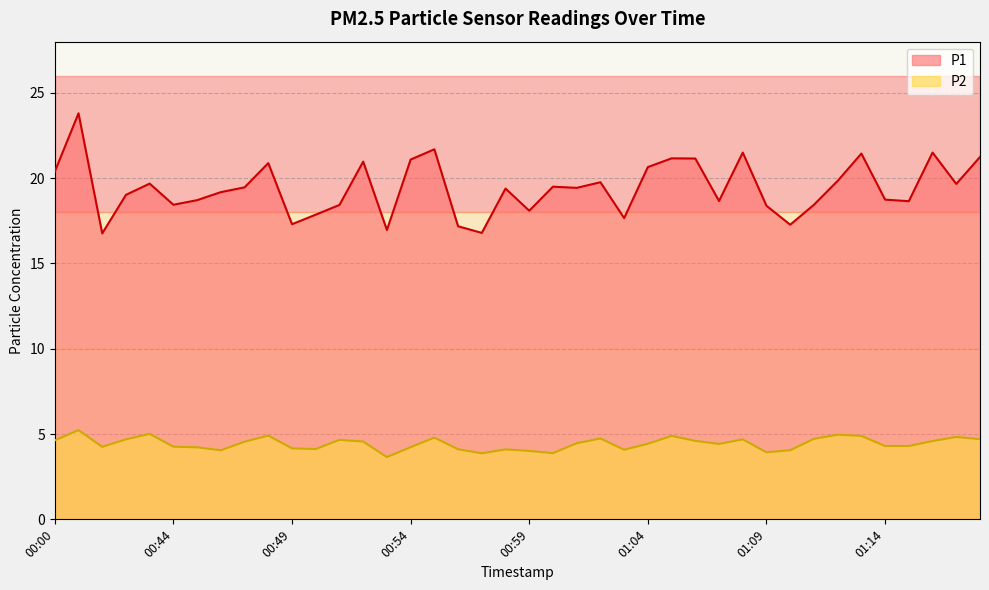

Where is P1 nearest to the value 20?

01:12